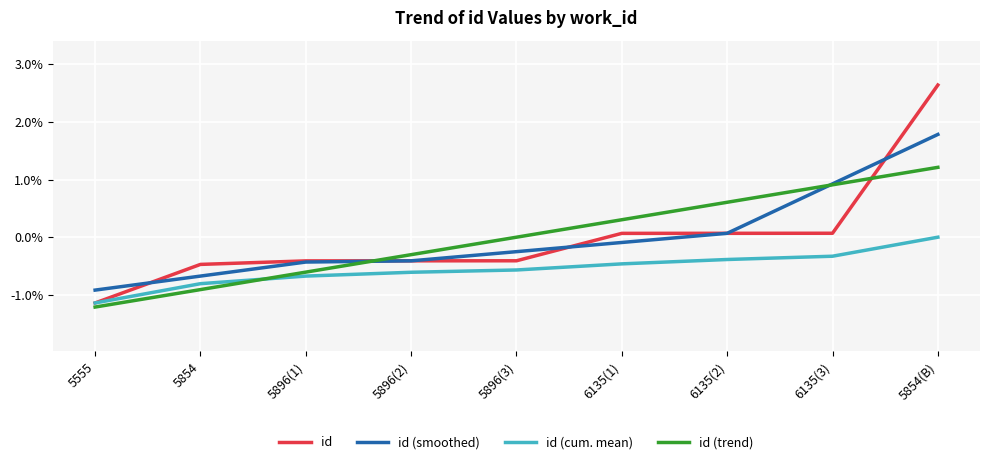

Reading left to right, list all the values displayed in this chart.

id: 5555=-0.0	5854=-0.0	5896(1)=-0.0	5896(2)=-0.0	5896(3)=-0.0	6135(1)=0.0	6135(2)=0.0	6135(3)=0.0	5854(B)=0.0
id (smoothed): 5555=-0.0	5854=-0.0	5896(1)=-0.0	5896(2)=-0.0	5896(3)=-0.0	6135(1)=-0.0	6135(2)=0.0	6135(3)=0.0	5854(B)=0.0
id (cum. mean): 5555=-0.0	5854=-0.0	5896(1)=-0.0	5896(2)=-0.0	5896(3)=-0.0	6135(1)=-0.0	6135(2)=-0.0	6135(3)=-0.0	5854(B)=0.0
id (trend): 5555=-0.0	5854=-0.0	5896(1)=-0.0	5896(2)=-0.0	5896(3)=0.0	6135(1)=0.0	6135(2)=0.0	6135(3)=0.0	5854(B)=0.0